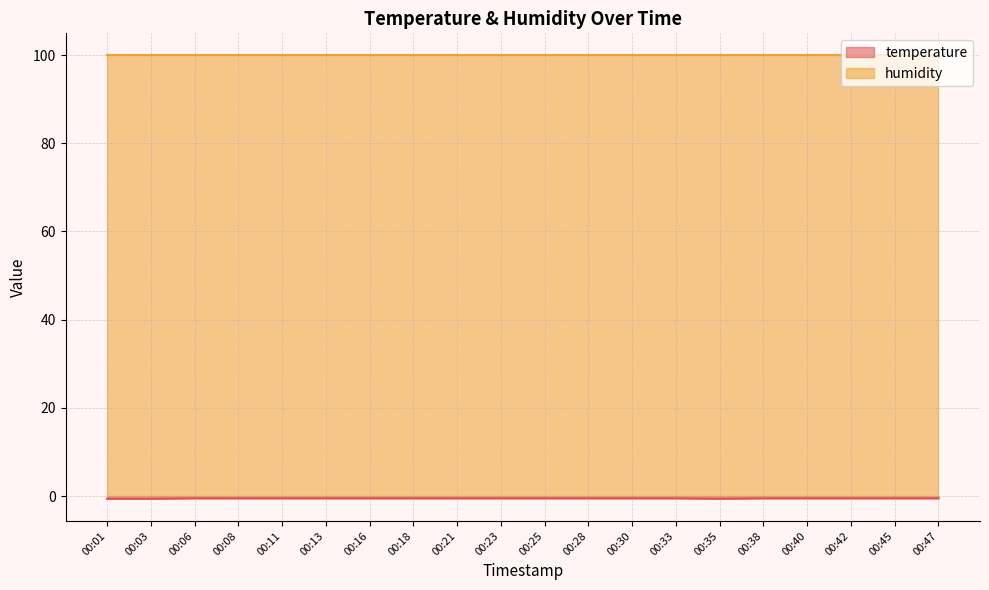

What is the sum of all values?

-10.3